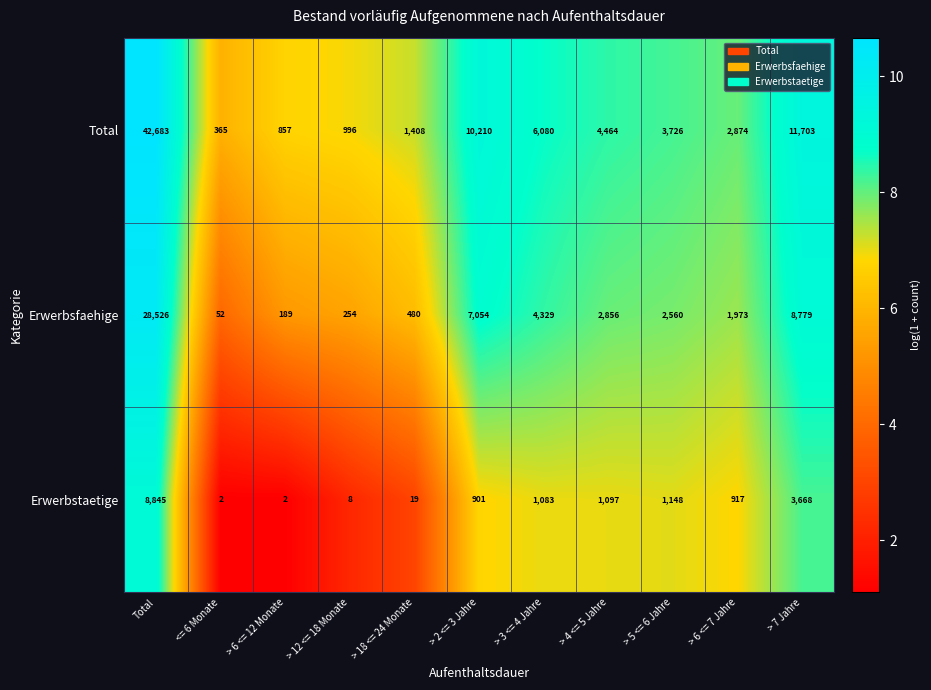

At which category does the chart reach its peak across all series?

Total